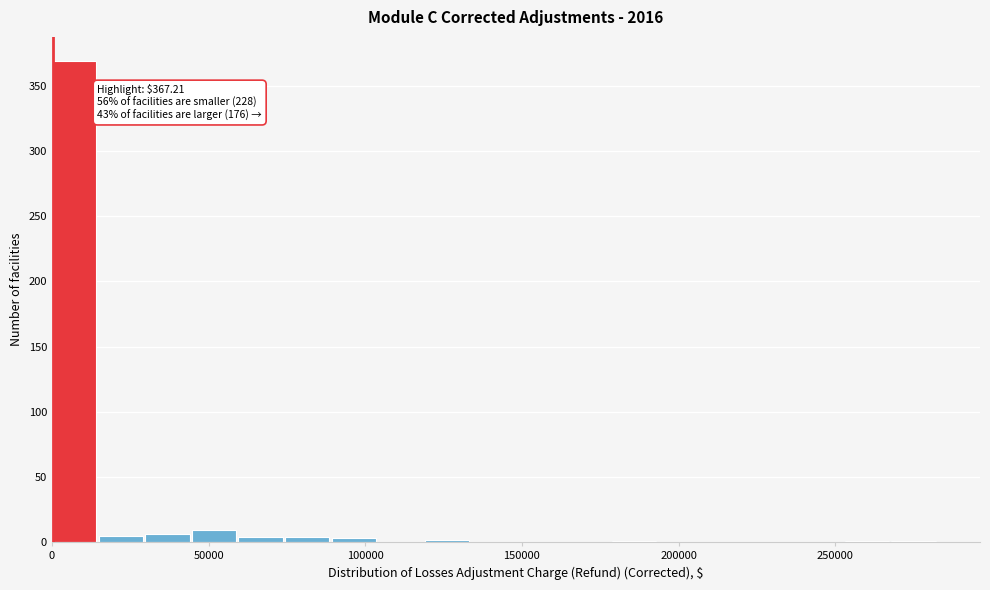

Read against the x-axis, roughly where is the centre of the tallest bar?

5000